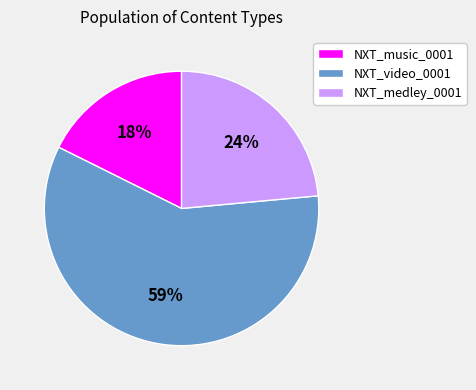

Count the number of slices in the pie.

3